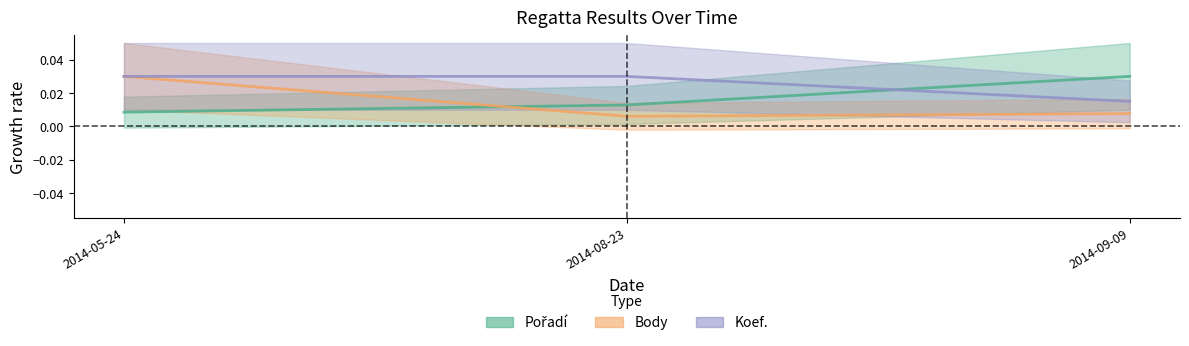

Which series has the largest total across all categories?

Koef.